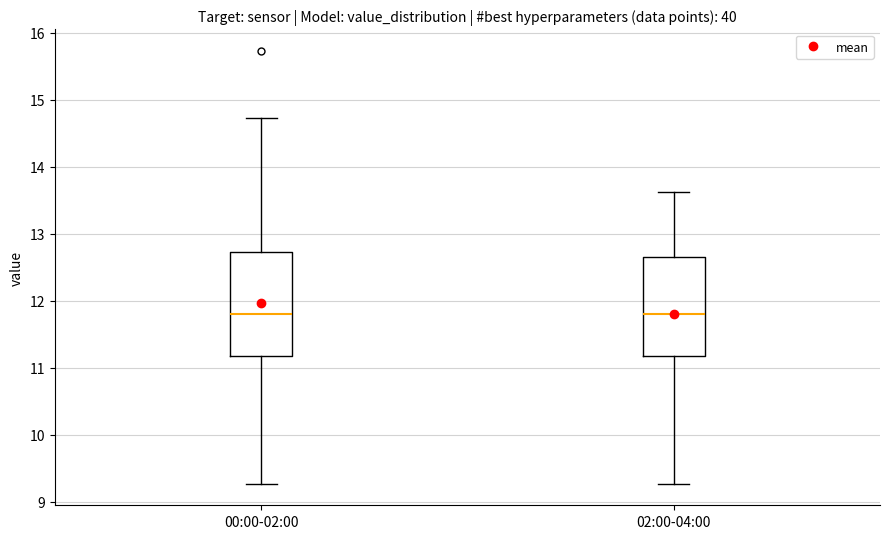

Reading left to right, transcribe this box plot: for each box, give where its median line is, the range the box spans, and where its two whiskers end, as read against the y-axis. The values are not printed on the chart, so give them approximately, as read against the axis.

00:00-02:00: median 11.8, box 11.2 to 12.7, whiskers 9.3 to 14.7
02:00-04:00: median 11.8, box 11.2 to 12.6, whiskers 9.3 to 13.6